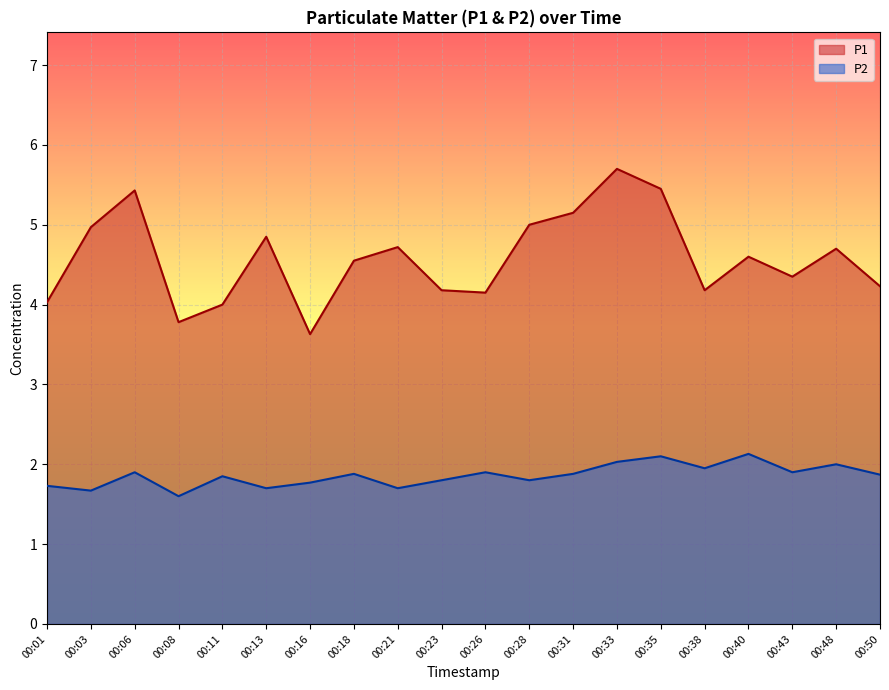

Between 00:28 and 00:50, which series saw the biggest shift?

P1